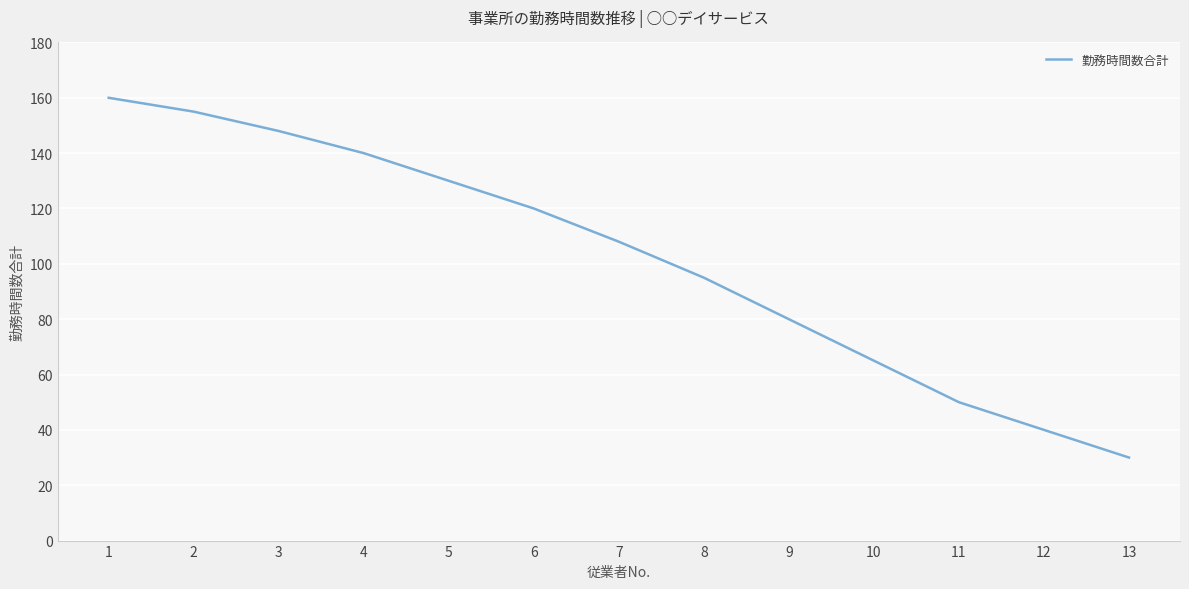

How many series are shown in this chart?

1